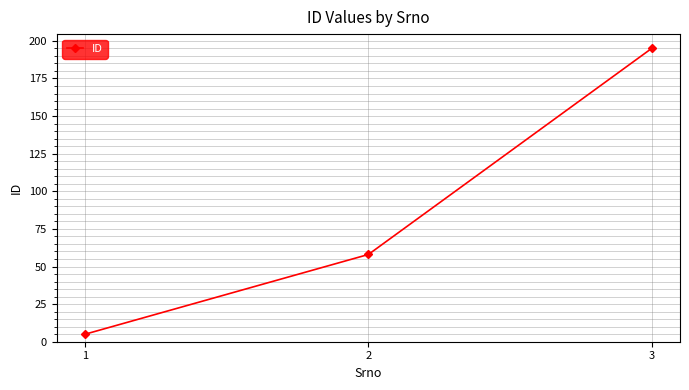

What is the value of the 3rd point from the left?

195